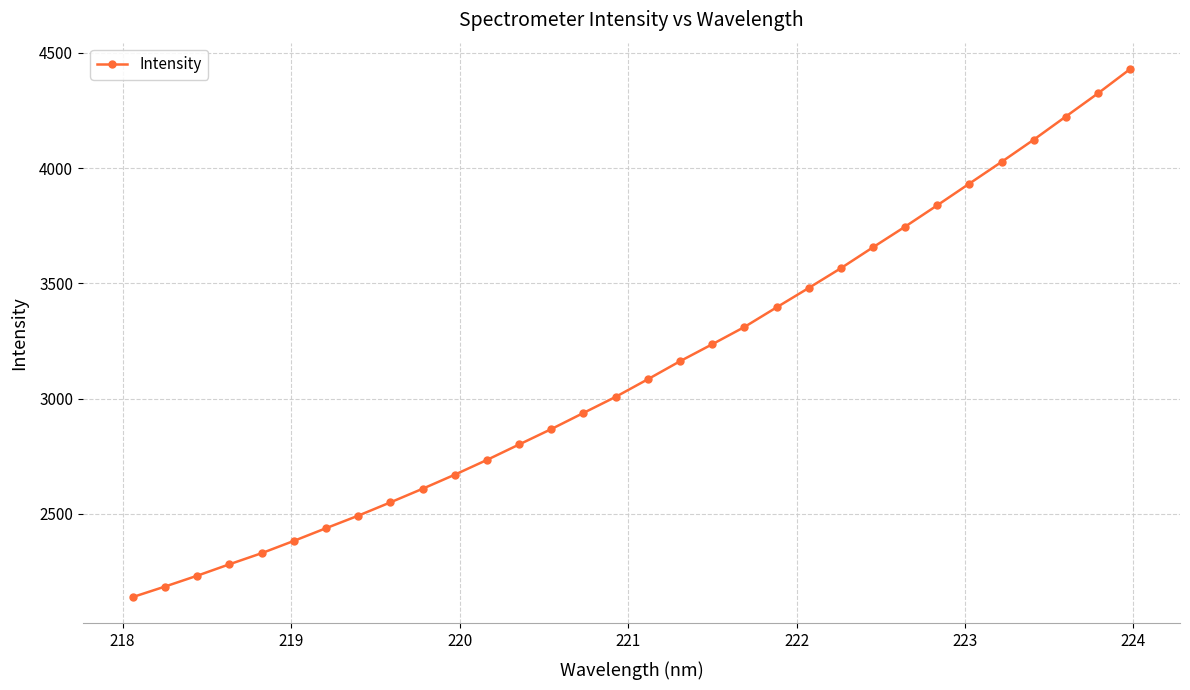

What is the value of the 30th point from the left?

4223.4